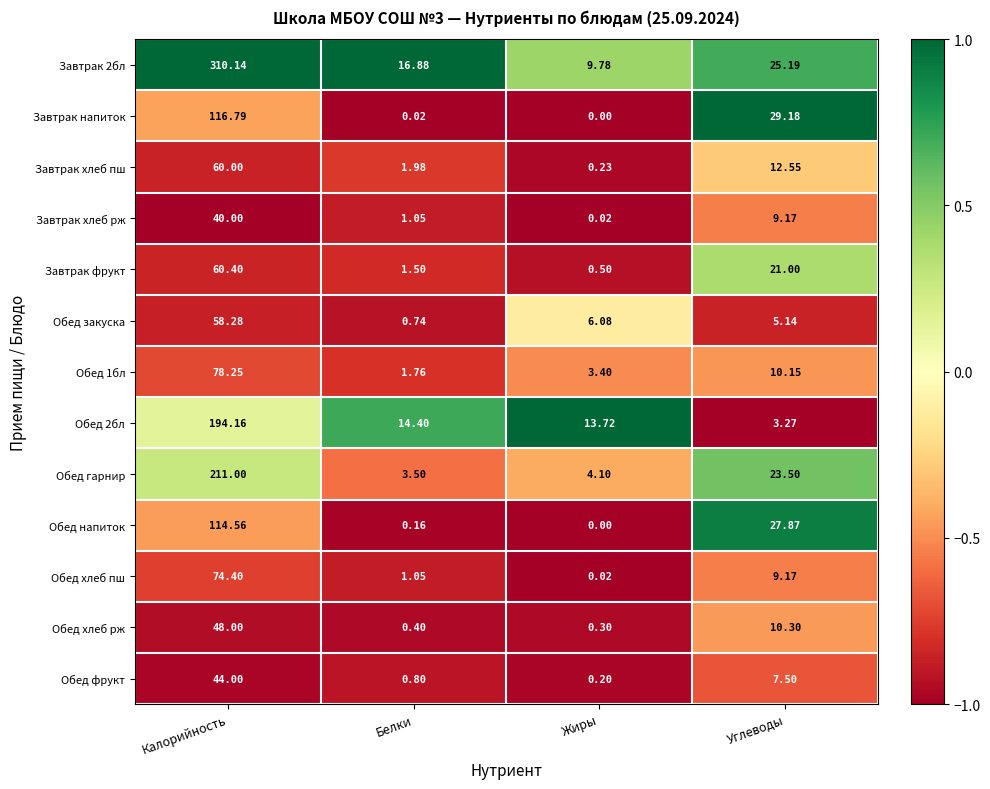

At which label does Завтрак фрукт first exceed 21?

Калорийность